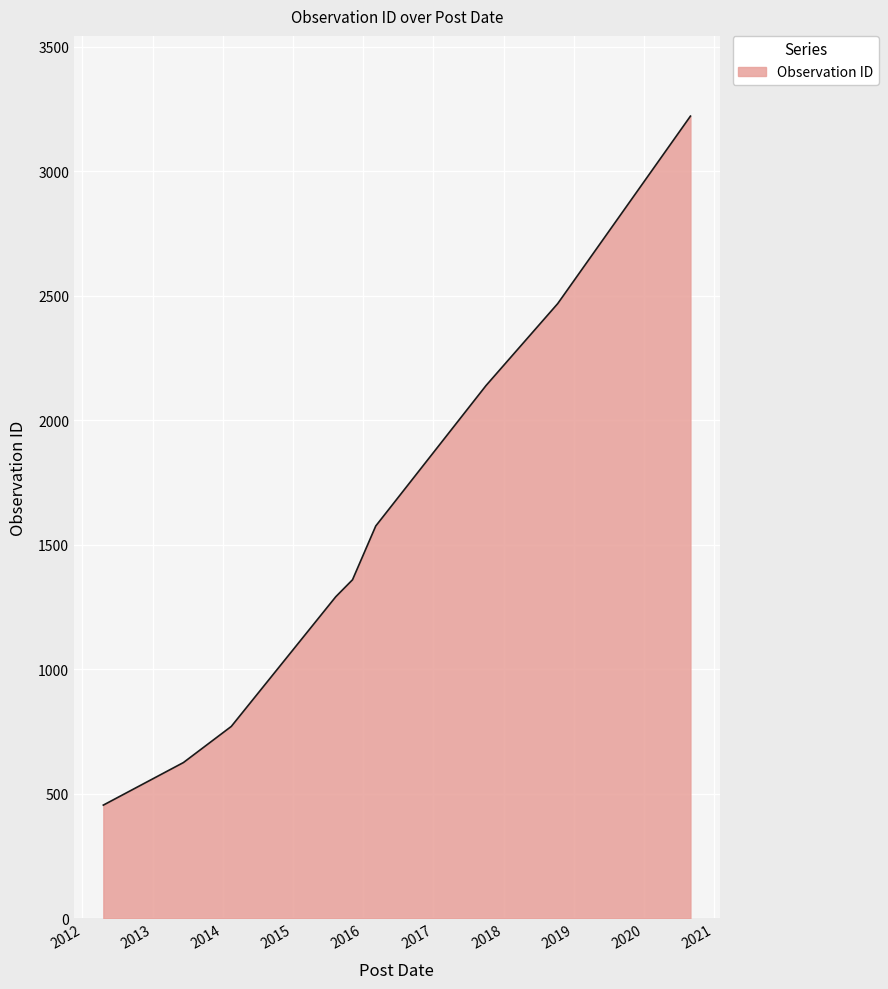

What is the greatest value displayed?

3222